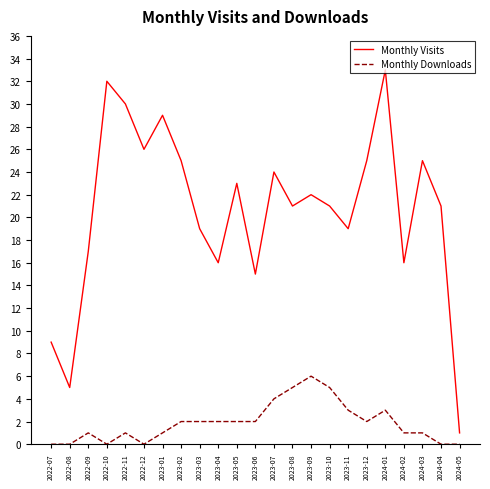

Reading left to right, list all the values displayed in this chart.

Monthly Visits: 2022-07=9	2022-08=5	2022-09=17	2022-10=32	2022-11=30	2022-12=26	2023-01=29	2023-02=25	2023-03=19	2023-04=16	2023-05=23	2023-06=15	2023-07=24	2023-08=21	2023-09=22	2023-10=21	2023-11=19	2023-12=25	2024-01=33	2024-02=16	2024-03=25	2024-04=21	2024-05=1
Monthly Downloads: 2022-07=0	2022-08=0	2022-09=1	2022-10=0	2022-11=1	2022-12=0	2023-01=1	2023-02=2	2023-03=2	2023-04=2	2023-05=2	2023-06=2	2023-07=4	2023-08=5	2023-09=6	2023-10=5	2023-11=3	2023-12=2	2024-01=3	2024-02=1	2024-03=1	2024-04=0	2024-05=0